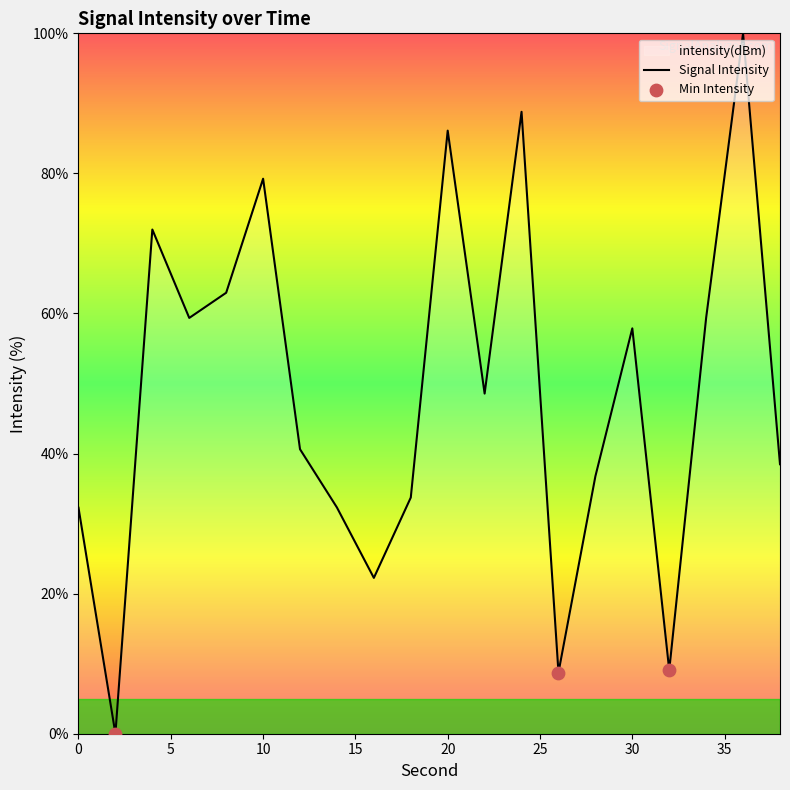

Approximately how many times larger is the value at 6 compared to 20?

0.7